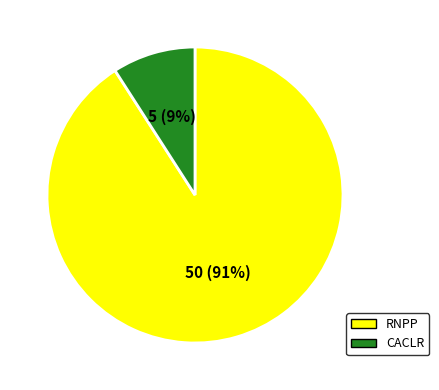

What percentage is the RNPP slice, to the nearest percent?

91%